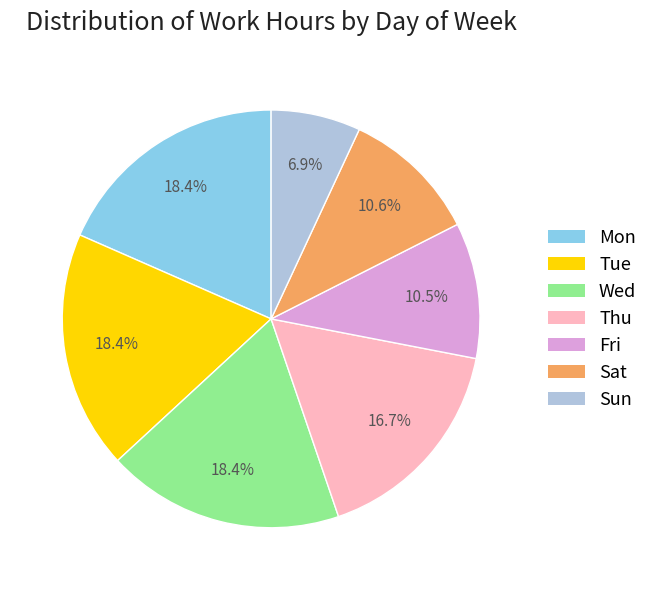

What is the ratio of the value at Sat to the value at Fri?

1.0